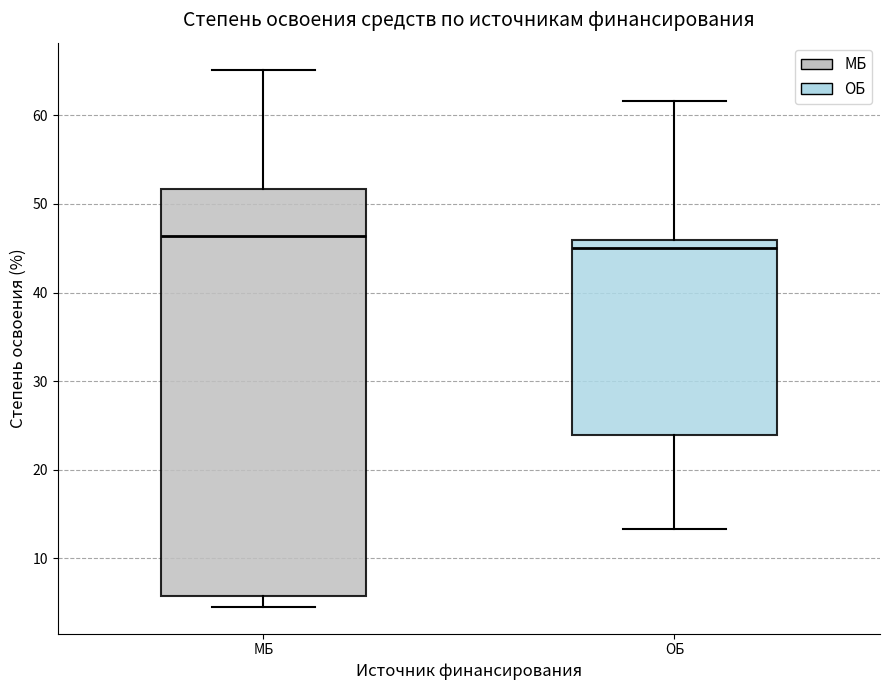

Which box has the highest median line?

МБ